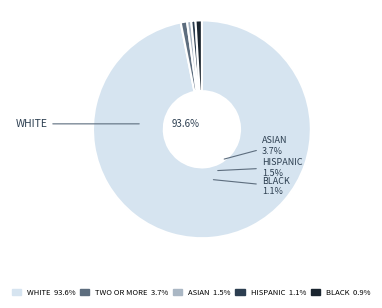

Does ASIAN represent more than half of the total?

No